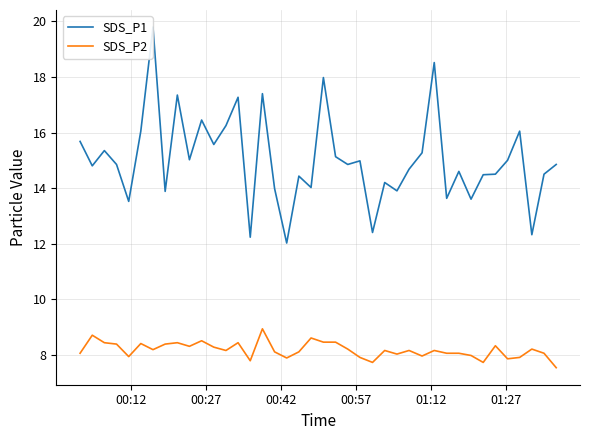

List the series in order of their peak value, highest first.

SDS_P1, SDS_P2